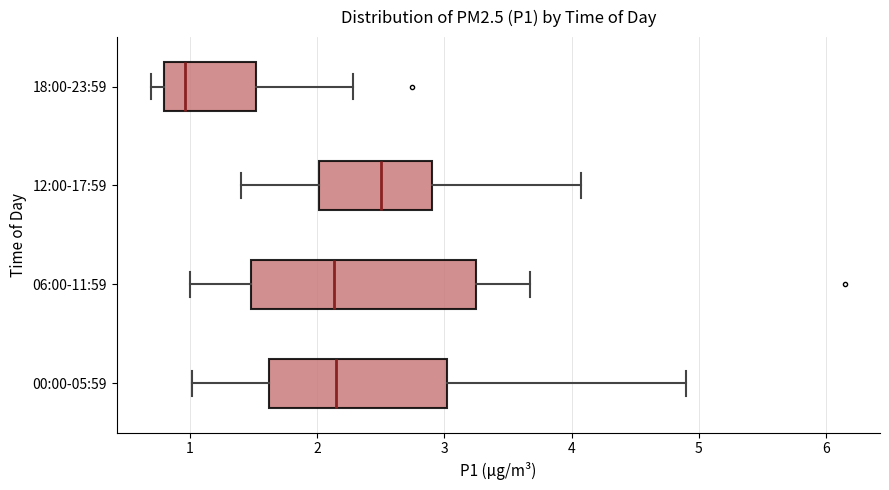

Reading bottom to top, transcribe this box plot: for each box, give where its median line is, the range the box spans, and where its two whiskers end, as read against the x-axis. The values are not printed on the chart, so give them approximately, as read against the axis.

00:00-05:59: median 2.2, box 1.6 to 3.0, whiskers 1.0 to 4.9
06:00-11:59: median 2.1, box 1.5 to 3.3, whiskers 1.0 to 3.7
12:00-17:59: median 2.5, box 2.0 to 2.9, whiskers 1.4 to 4.1
18:00-23:59: median 1.0, box 0.8 to 1.5, whiskers 0.7 to 2.3